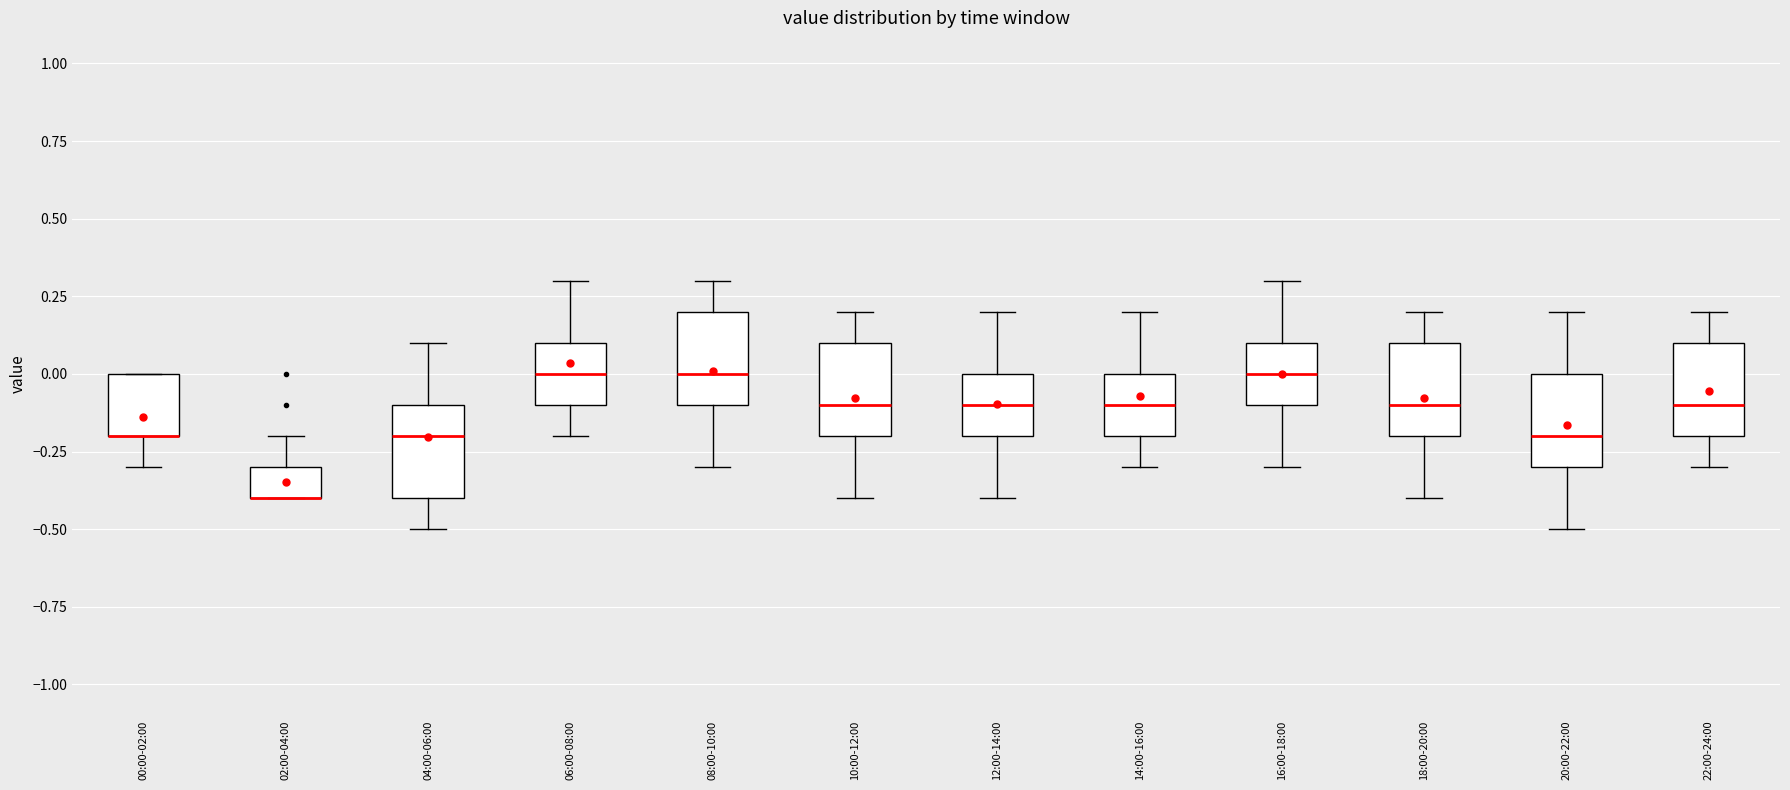

Where does the lower whisker of the box for 00:00-02:00 end on the y-axis? The values are not printed on the chart, so give them approximately, as read against the axis.

-0.3